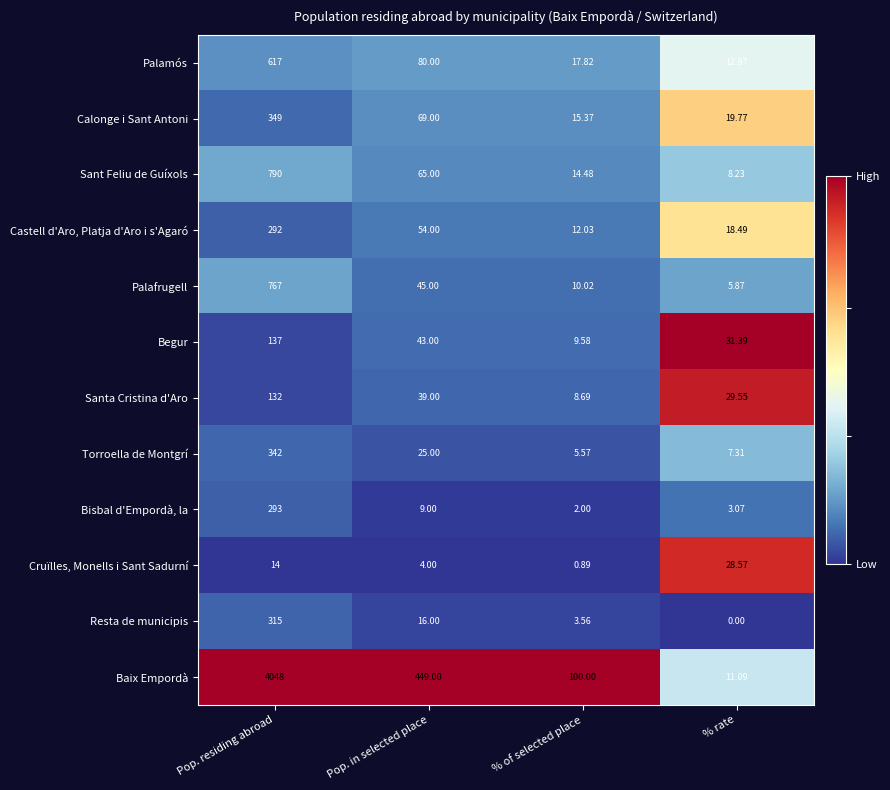

At how many categories does at least one series exceed 0?

4